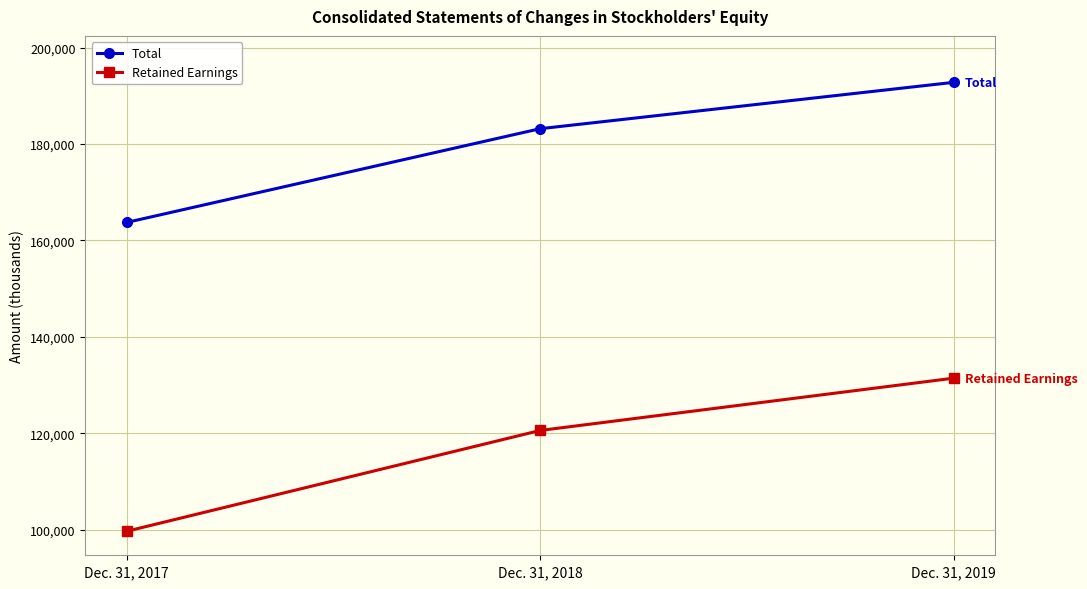

What is the highest value of the Retained Earnings series?

131425